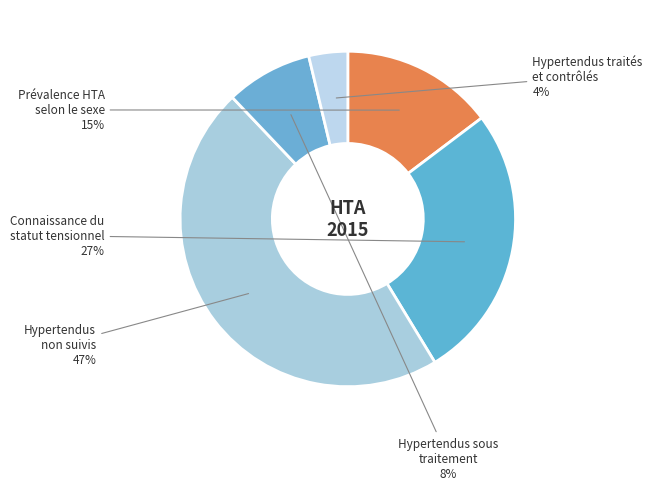

How many segments does this pie chart have?

5